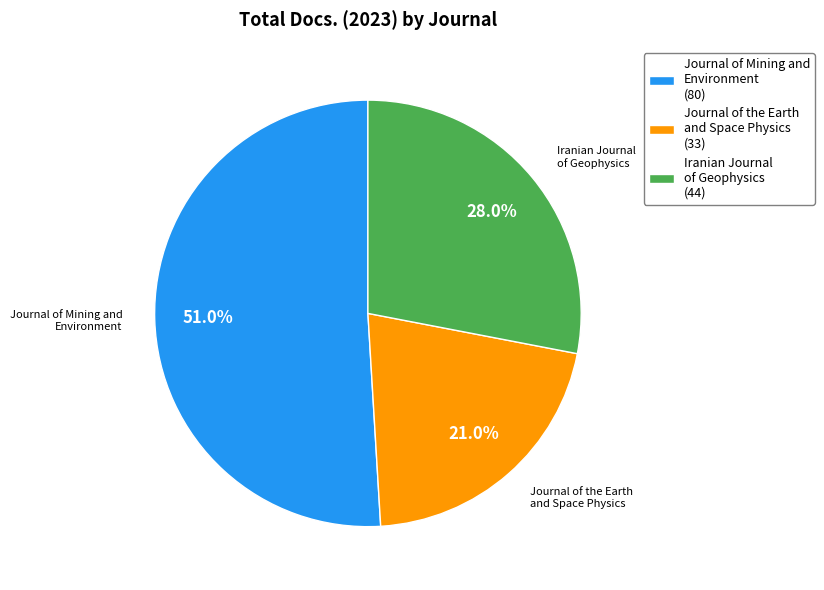

Is there any slice that represents more than half of the pie?

Yes